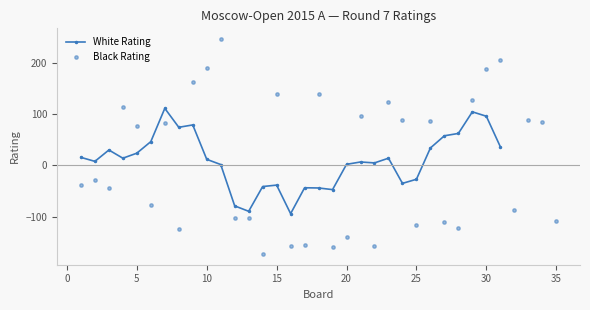

Which series reaches the maximum Y coordinate?

Black Rating